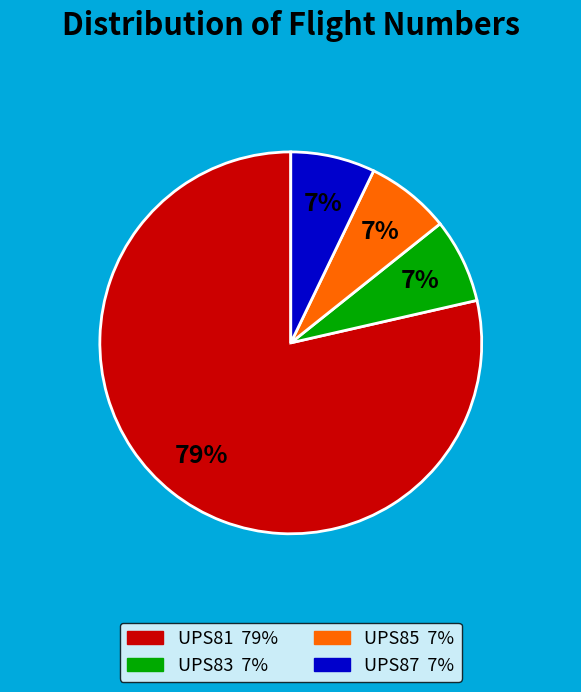

What is the largest slice in the pie chart?

UPS81